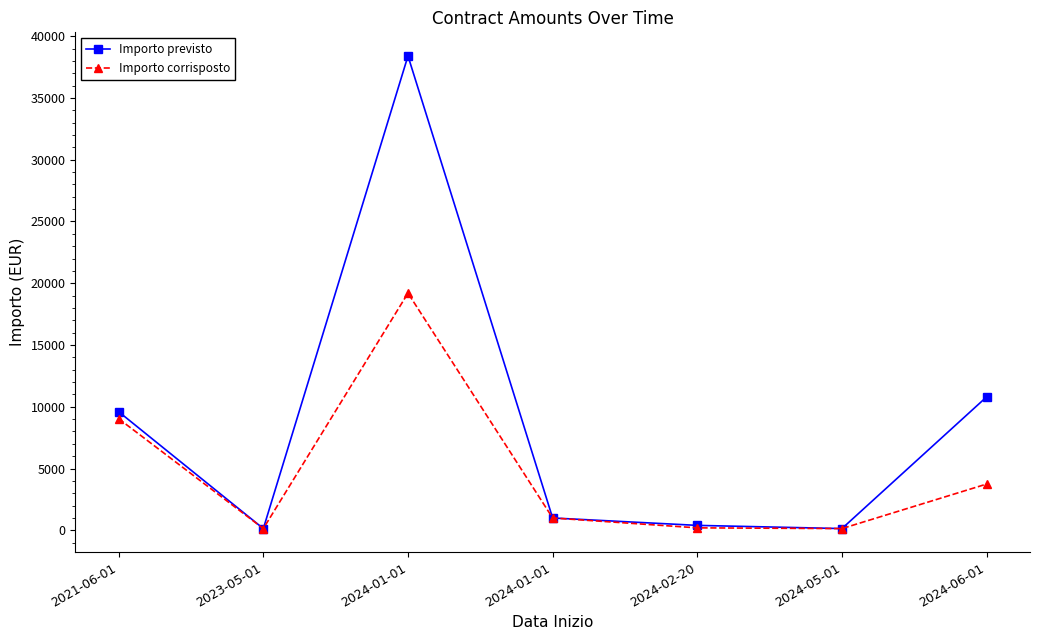

Which has a higher value, 2023-05-01 or 2021-06-01?

2021-06-01